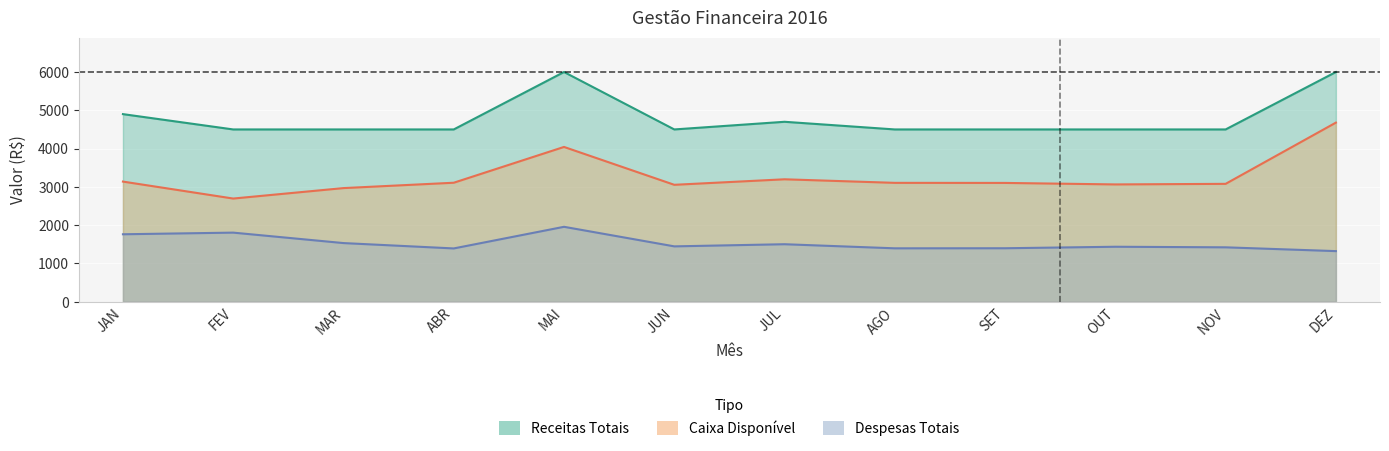

True or false: Caixa Disponível and Receitas Totais cross at least once.

False